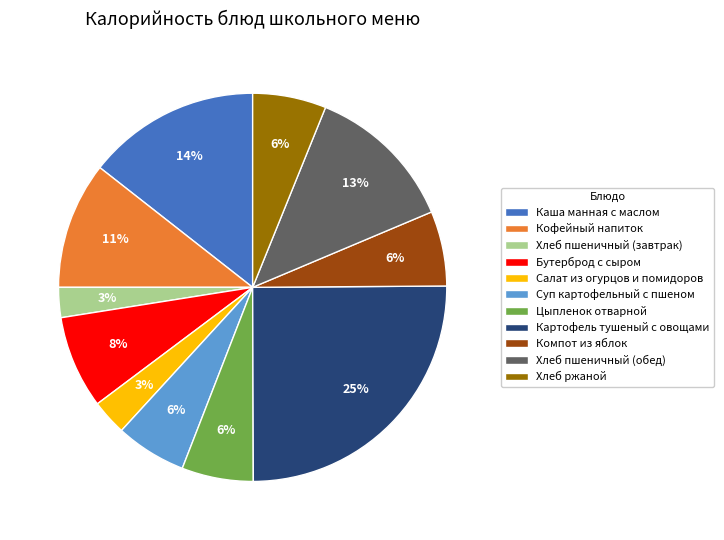

Does any single category account for the majority?

No